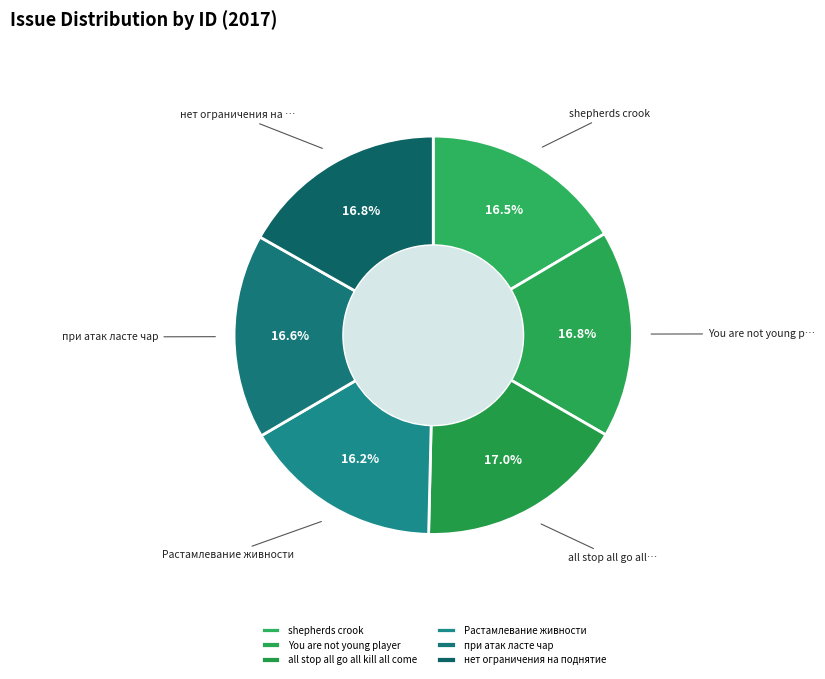

To the nearest percent, what percentage of the pie is shepherds crook?

16%